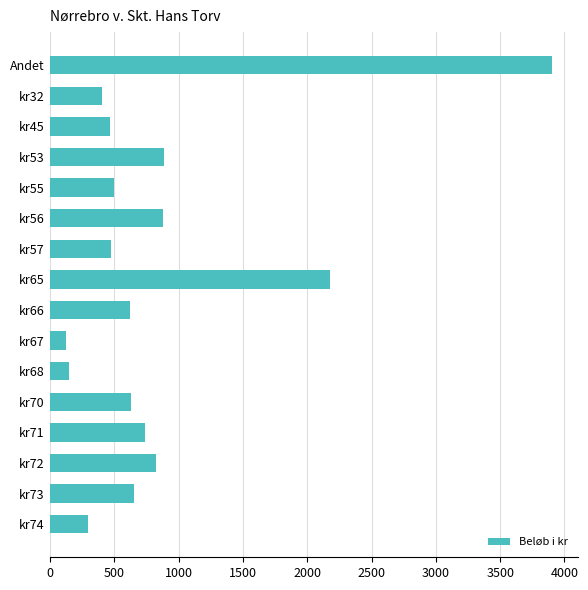

Is it true that the value at kr72 is 820?

True